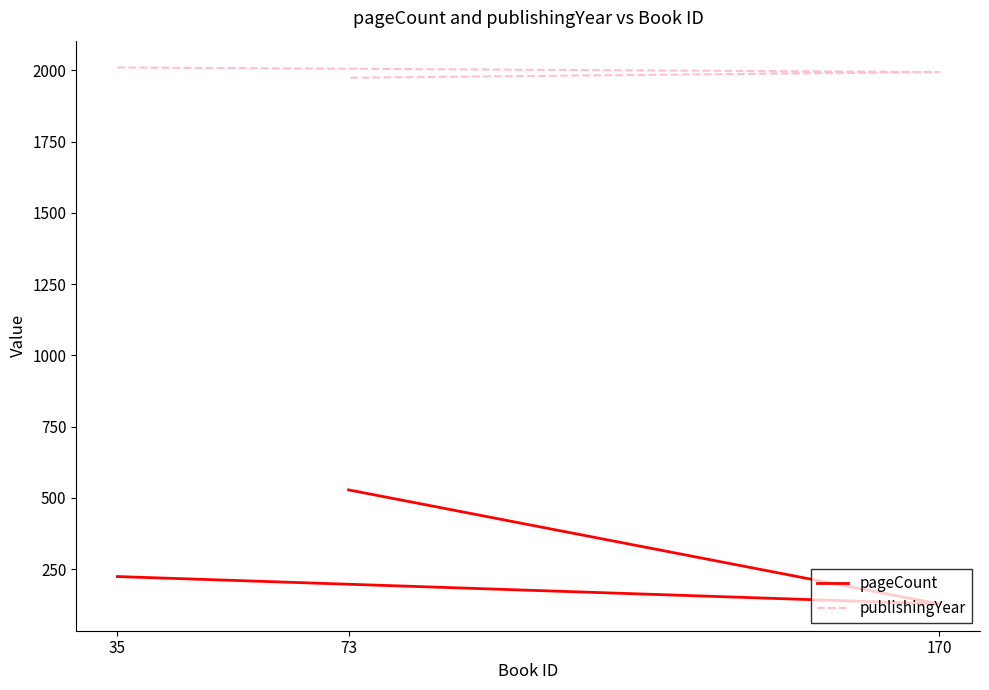

Between 170 and 73, which is larger?

73